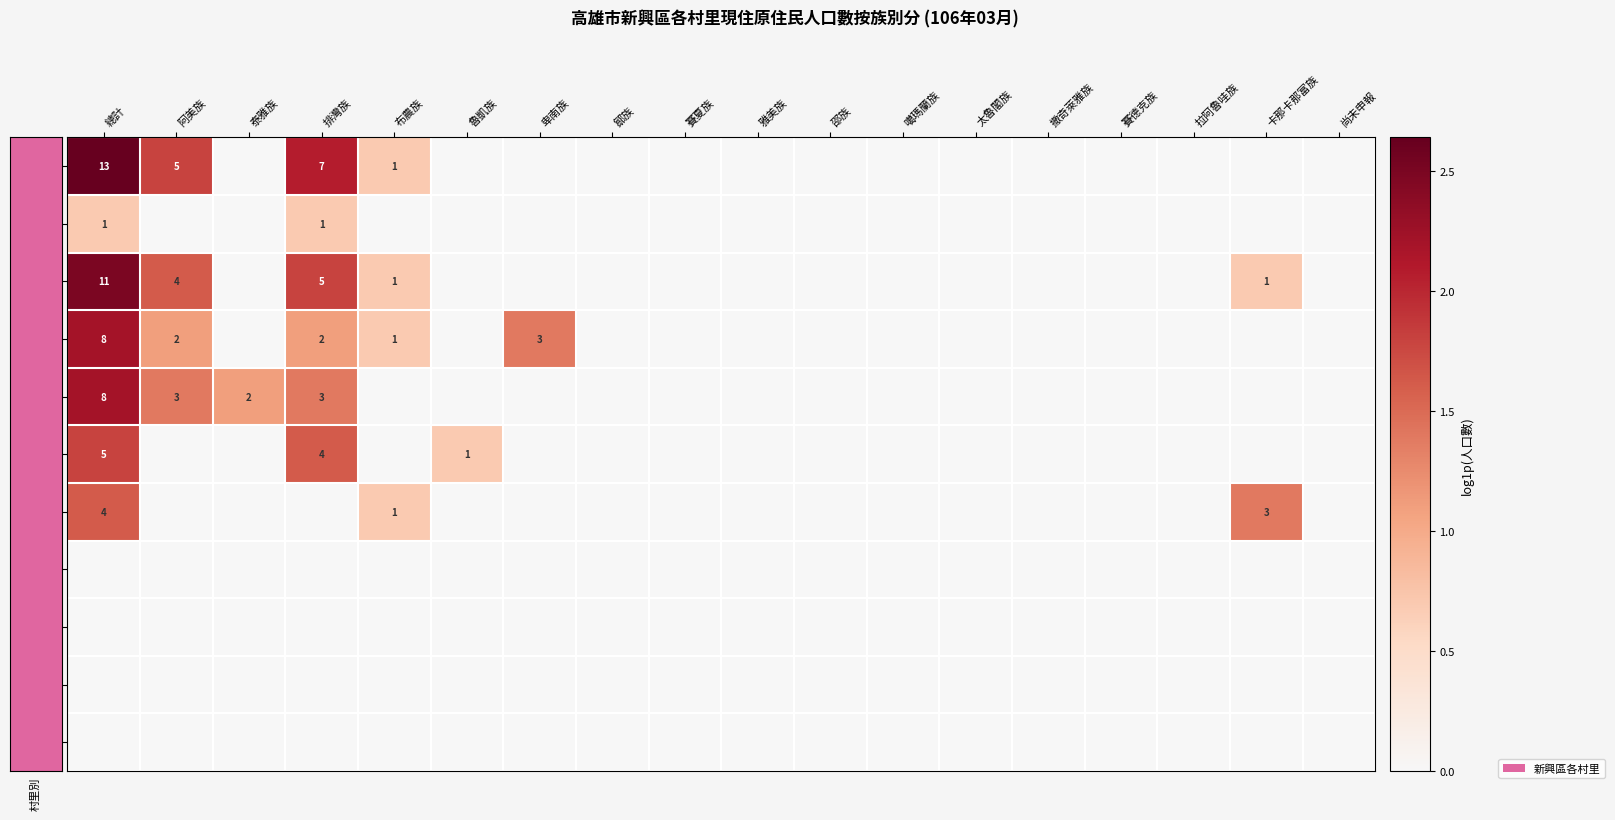

What is the total value across all series at 泰雅族?

1.1